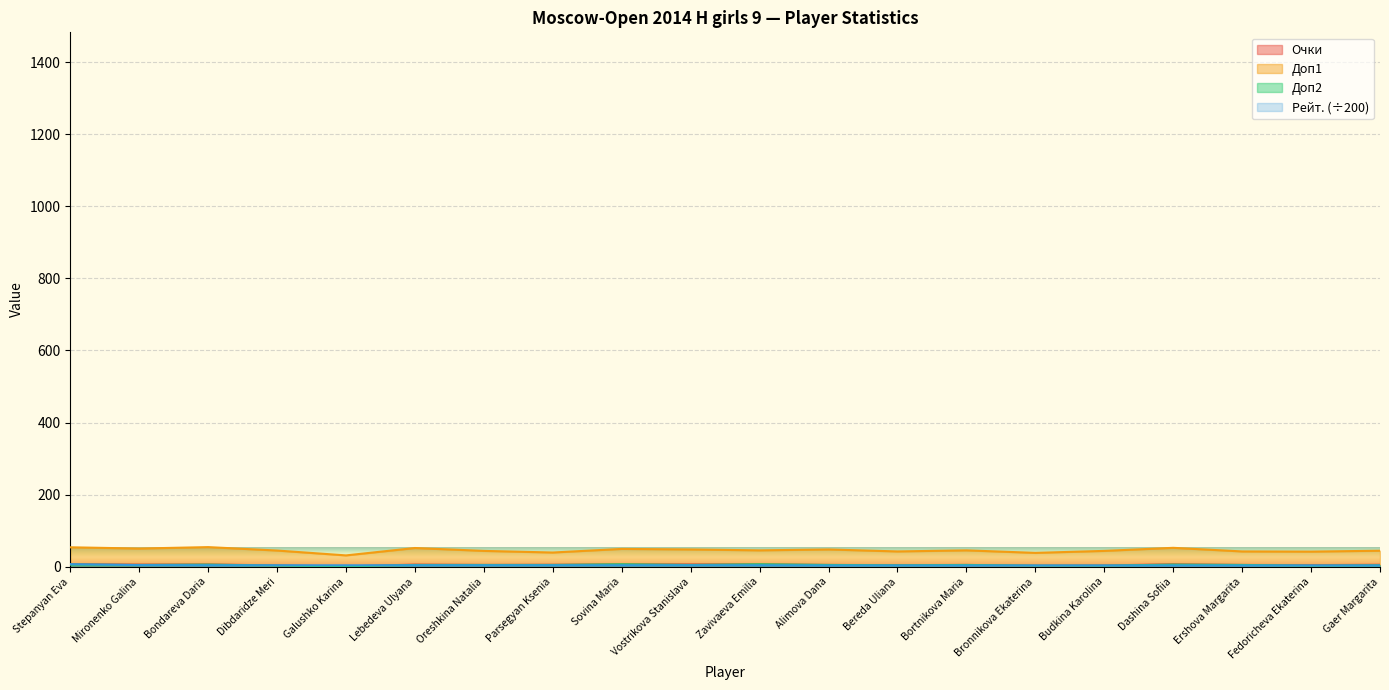

At which label does Доп1 first exceed 45?

Stepanyan Eva